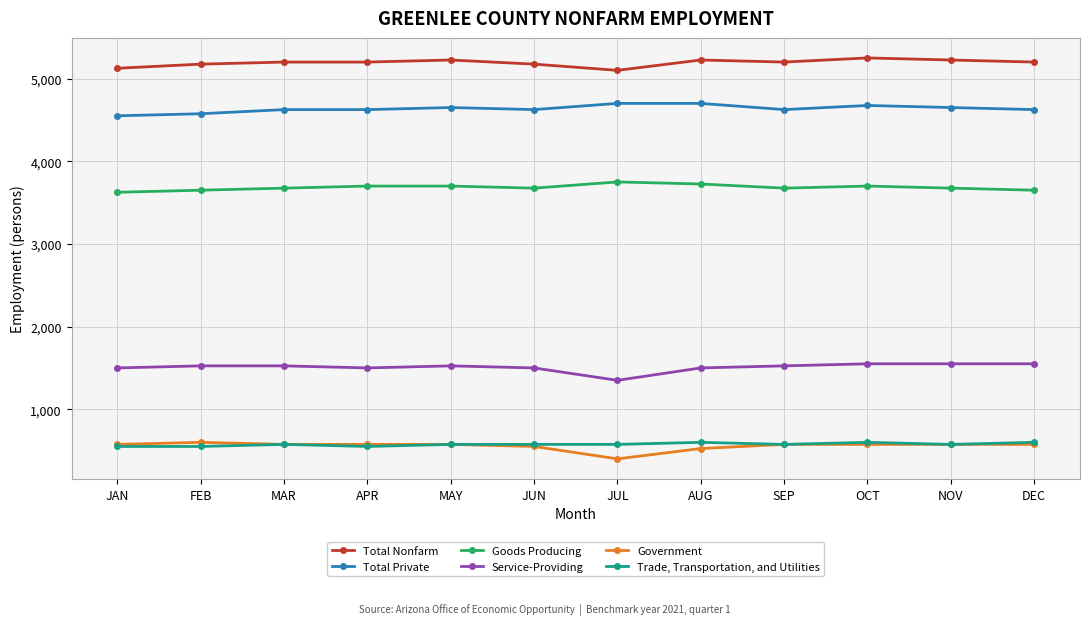

What is the smallest value displayed?

400